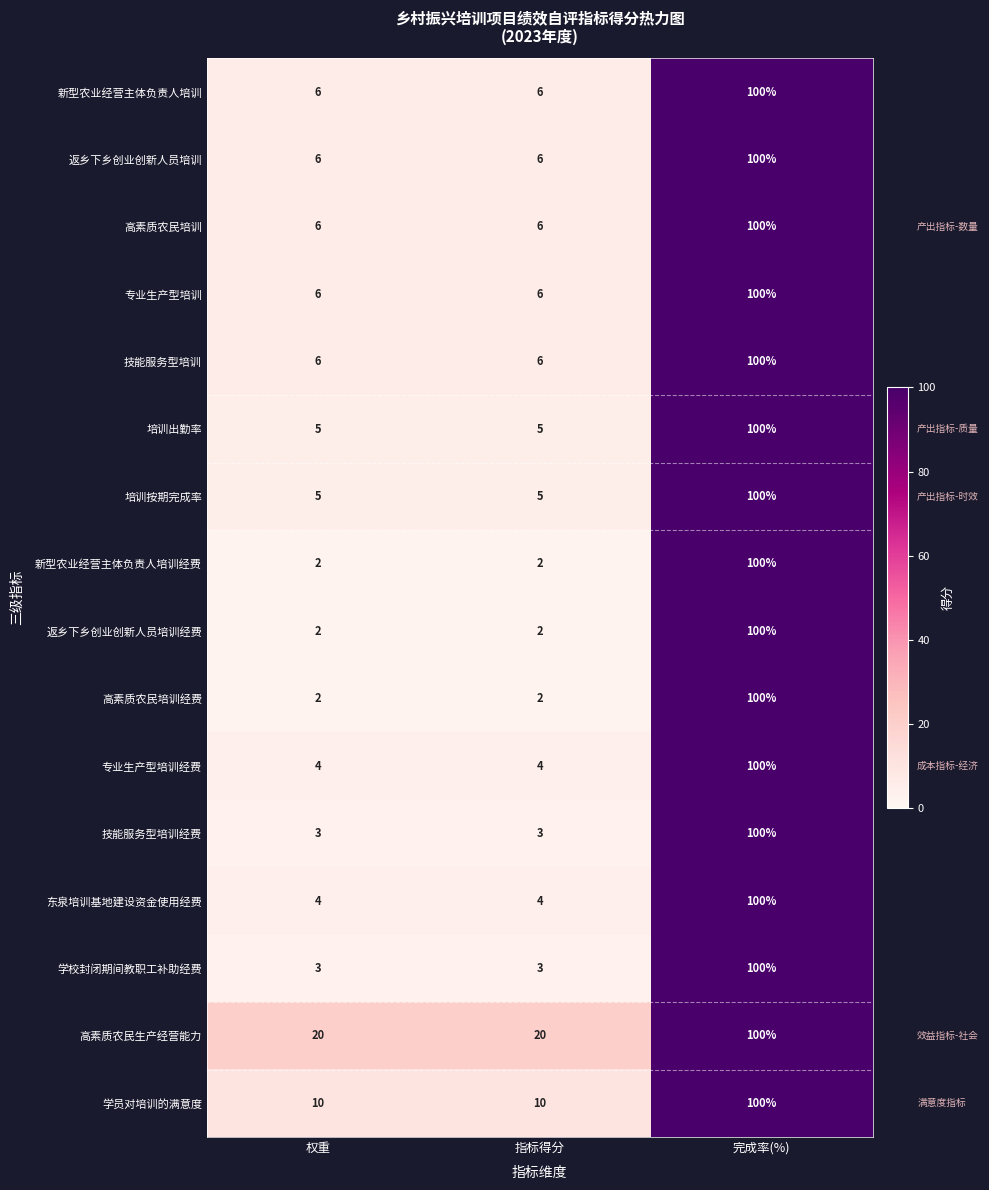

What is the greatest value displayed?

100